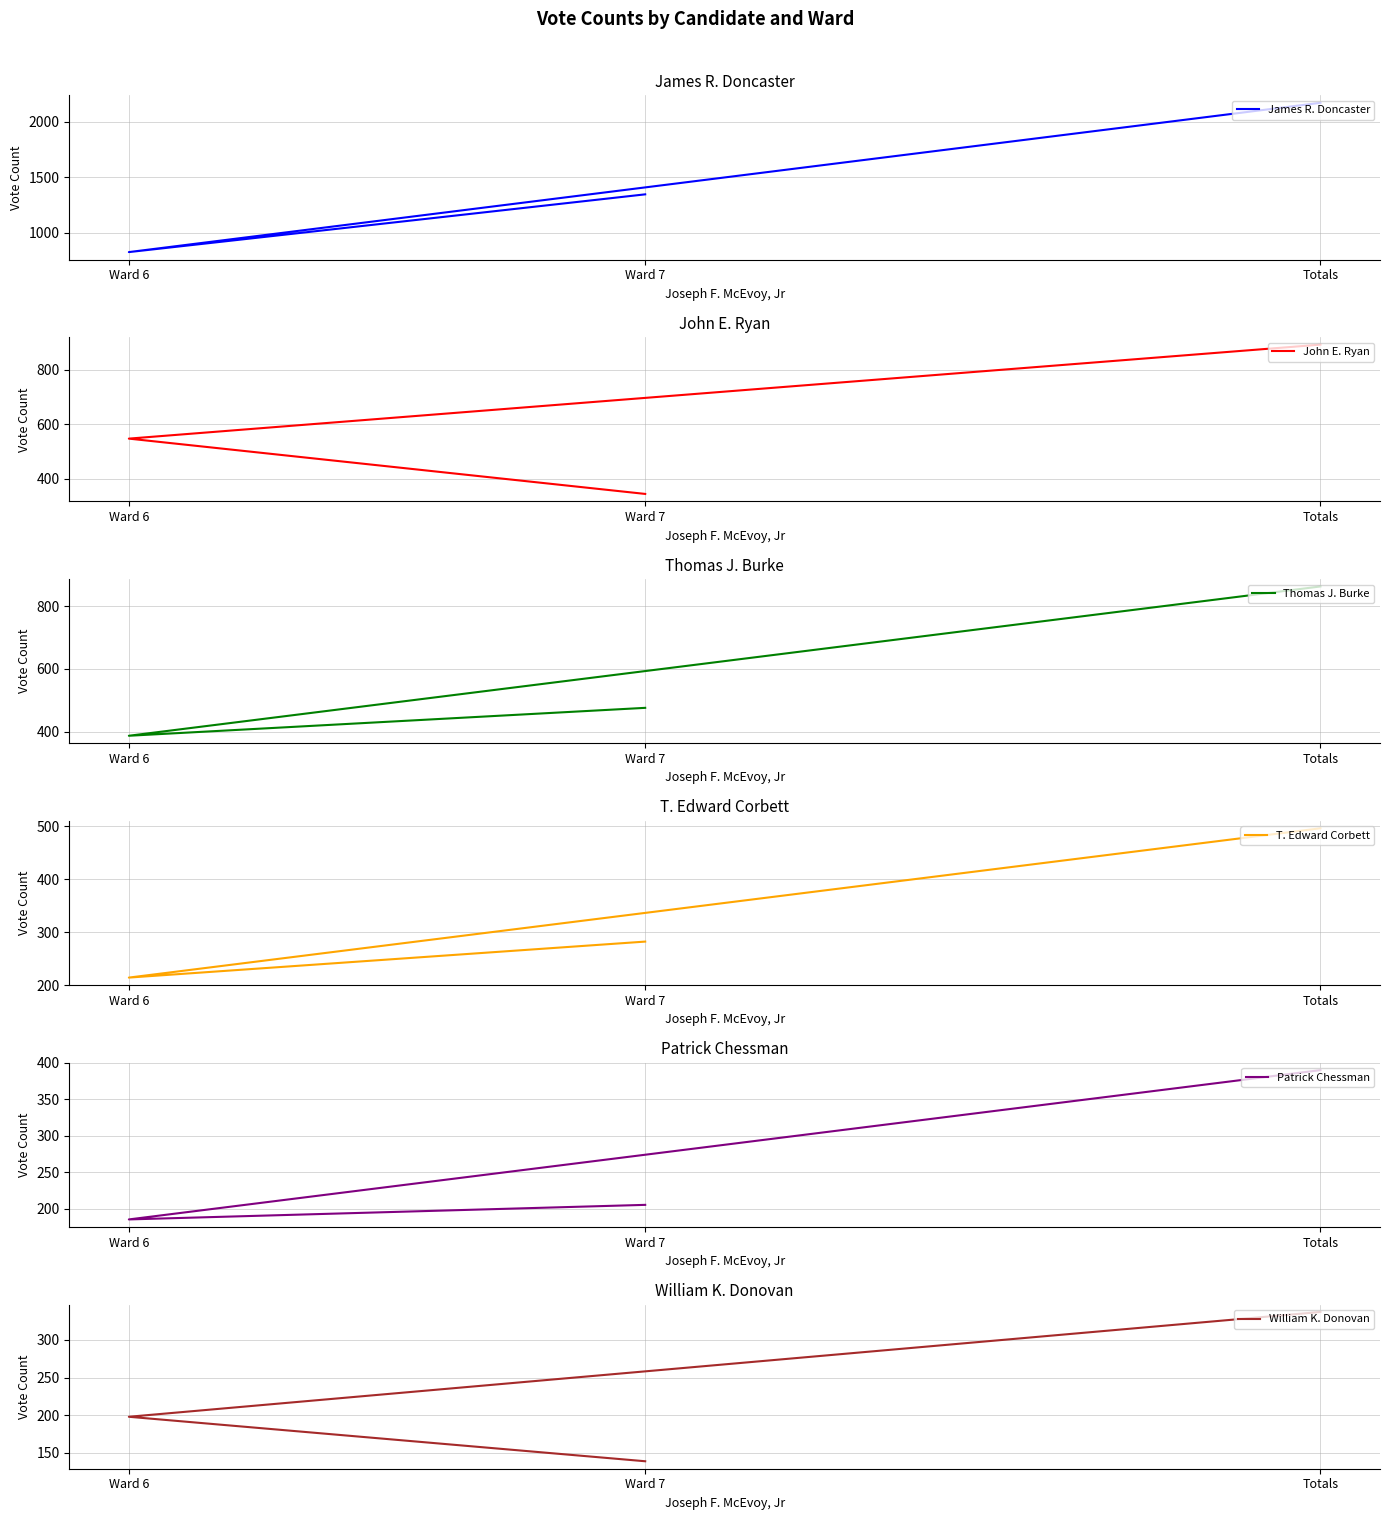

Which series has the widest spread of values?

James R. Doncaster